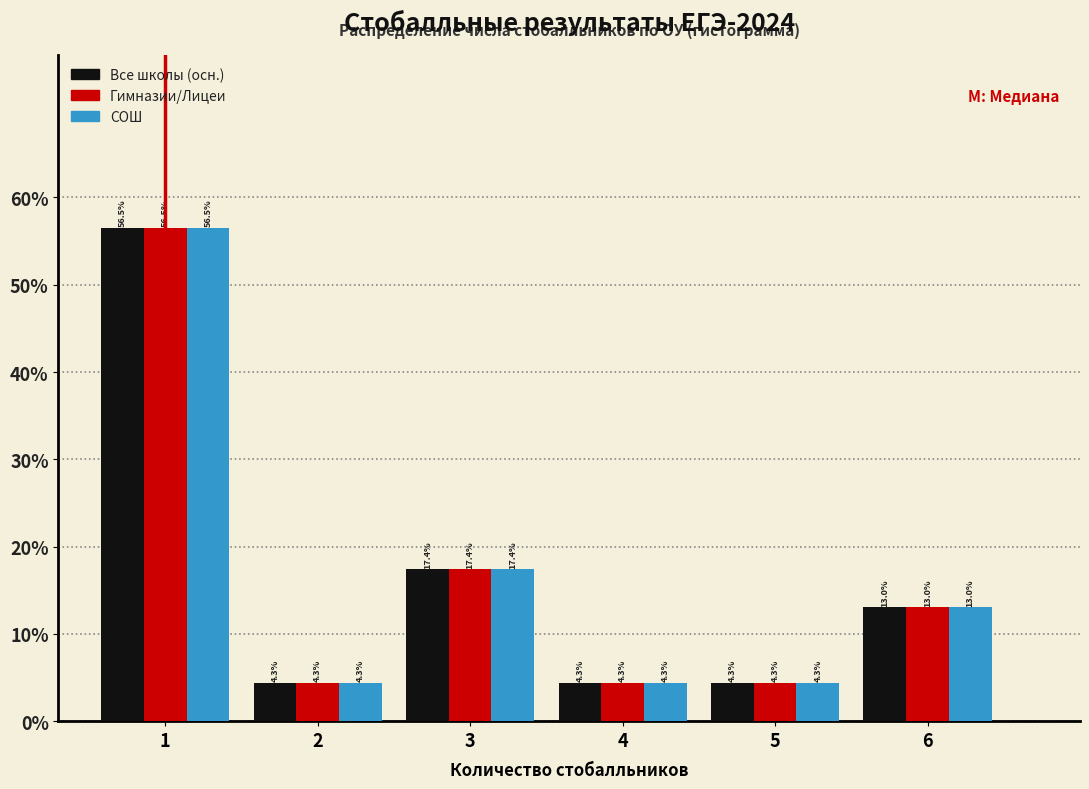

Are the bars grouped side by side (vs. stacked)?

Yes